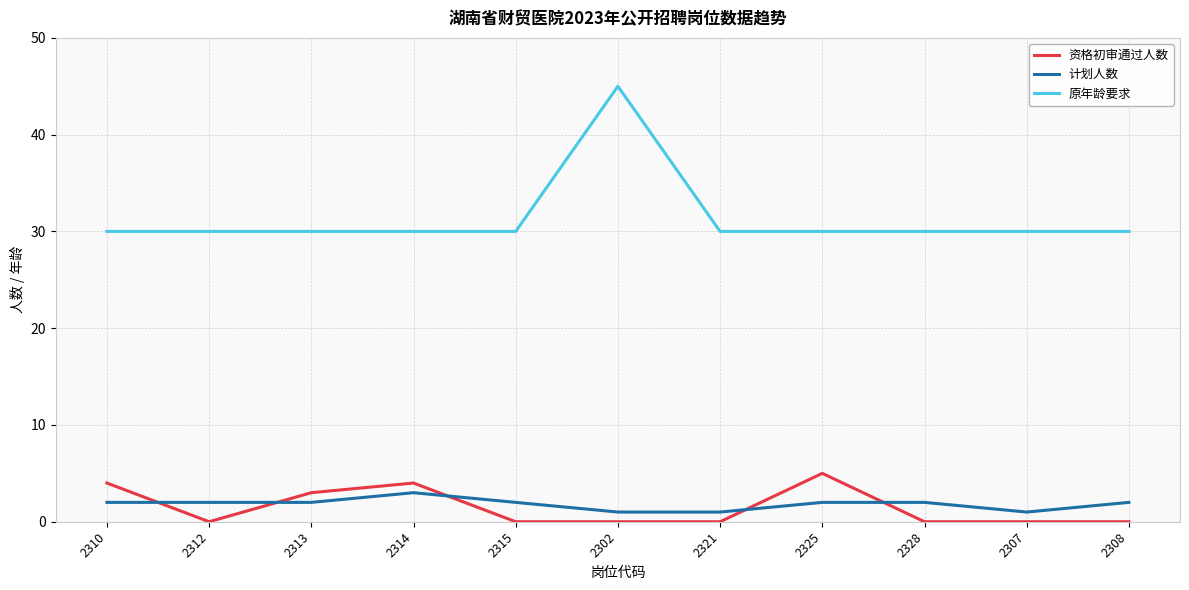

What is the spread (max minus min) of values at 2310?

28